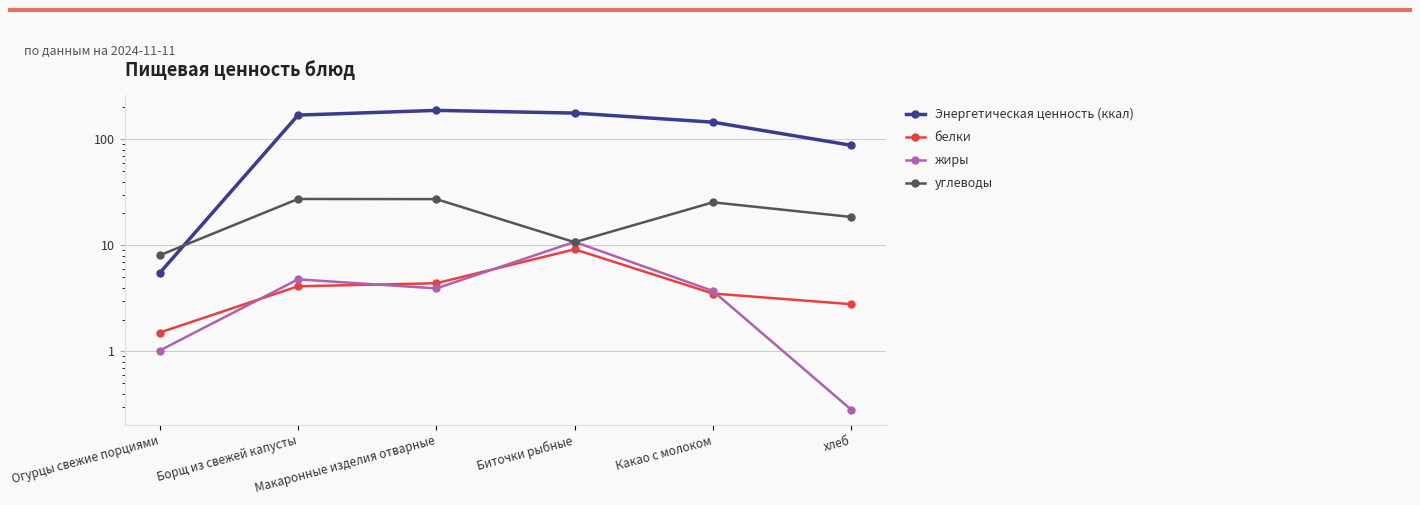

How many distinct data groups are displayed?

4